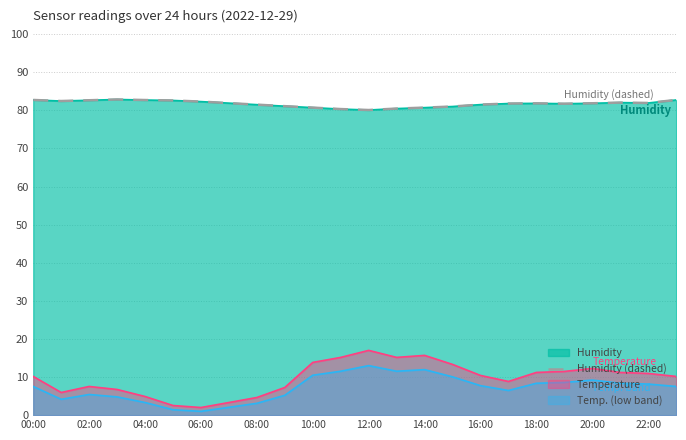

What is the ratio of the value at 18:00 to the value at 14?

1.0